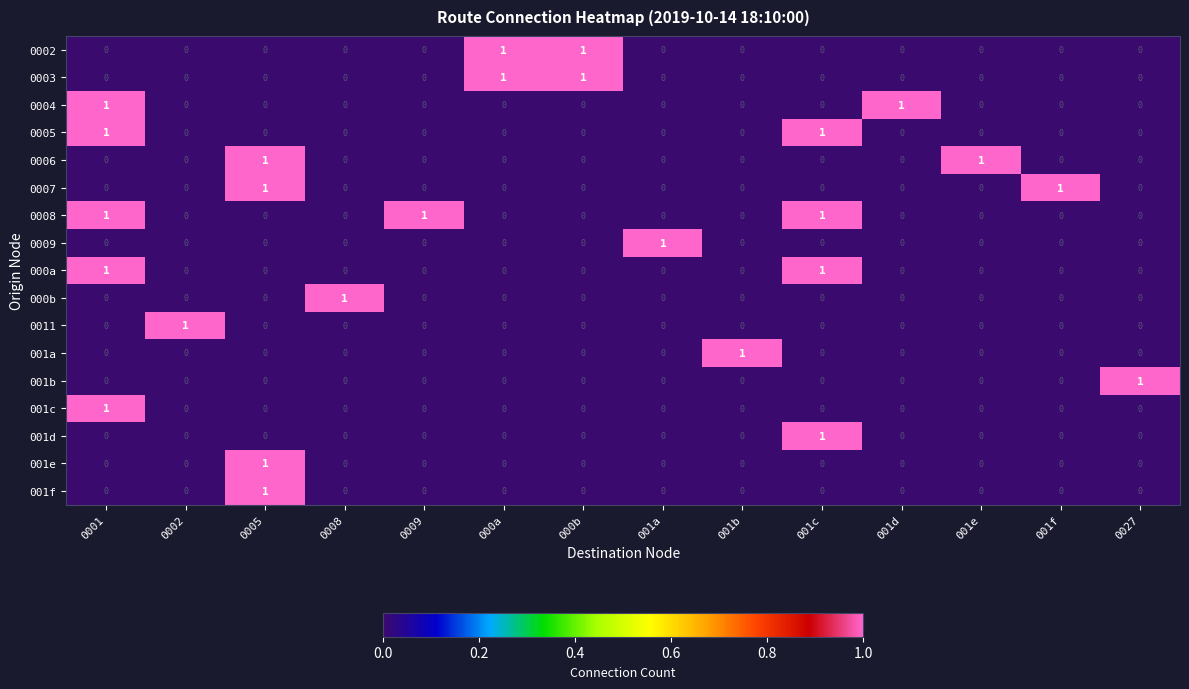

How many 001e values are between 0 and 1?

14